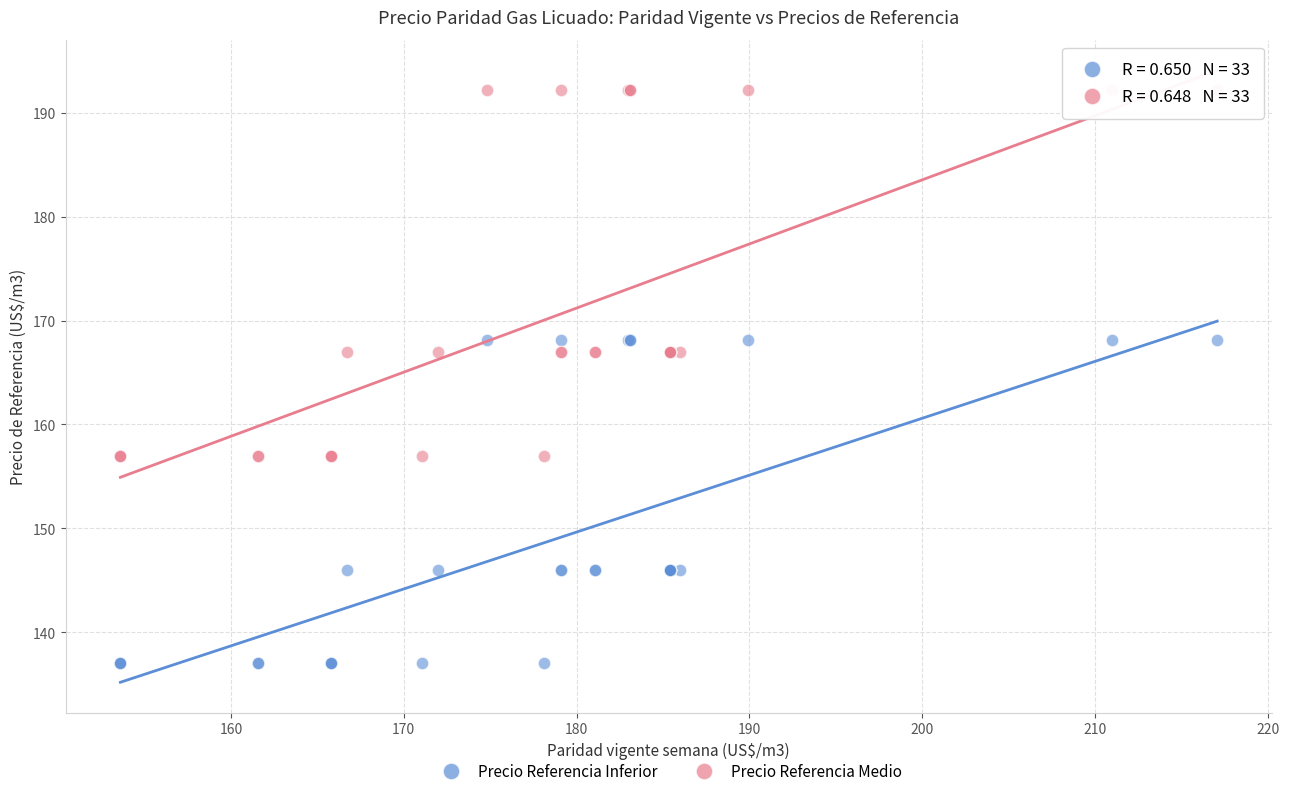

Which series contains the lowest Y value?

Precio Referencia Inferior